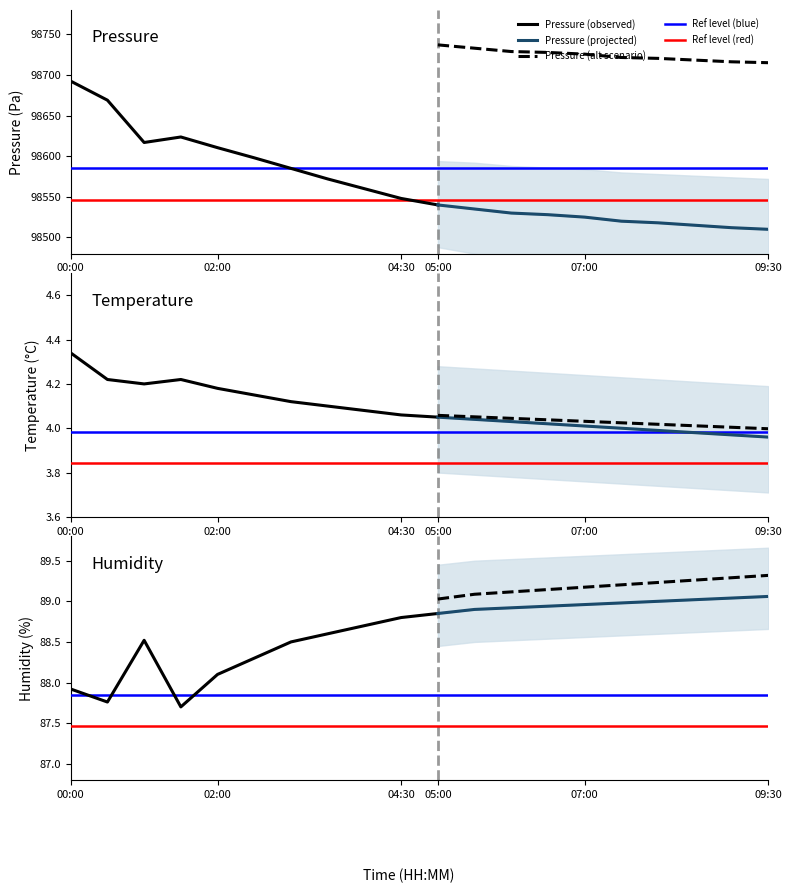

True or false: pressure and humidity cross at least once.

False